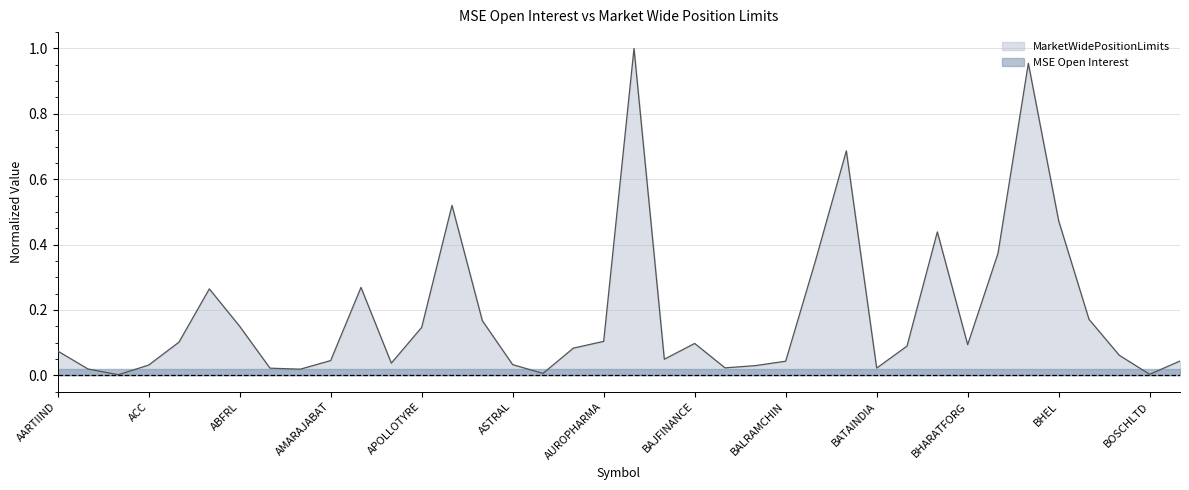

List the labels in order of value, smallest first.

ABBOTINDIA, BOSCHLTD, ATUL, ALKEM, ABB, APLLTD, BATAINDIA, BAJAJFINSV, BALKRISIND, ACC, ASTRAL, APOLLOHOSP, BALRAMCHIN, BRITANNIA, AMARAJABAT, BAJAJ-AUTO, BSOFT, AARTIIND, AUBANK, BERGEPAINT, BHARATFORG, BAJFINANCE, ADANIENT, AUROPHARMA, APOLLOTYRE, ABFRL, ASIANPAINT, BIOCON, ADANIPORTS, AMBUJACEM, BANDHANBNK, BPCL, BEL, BHEL, ASHOKLEY, BANKBARODA, BHARTIARTL, AXISBANK